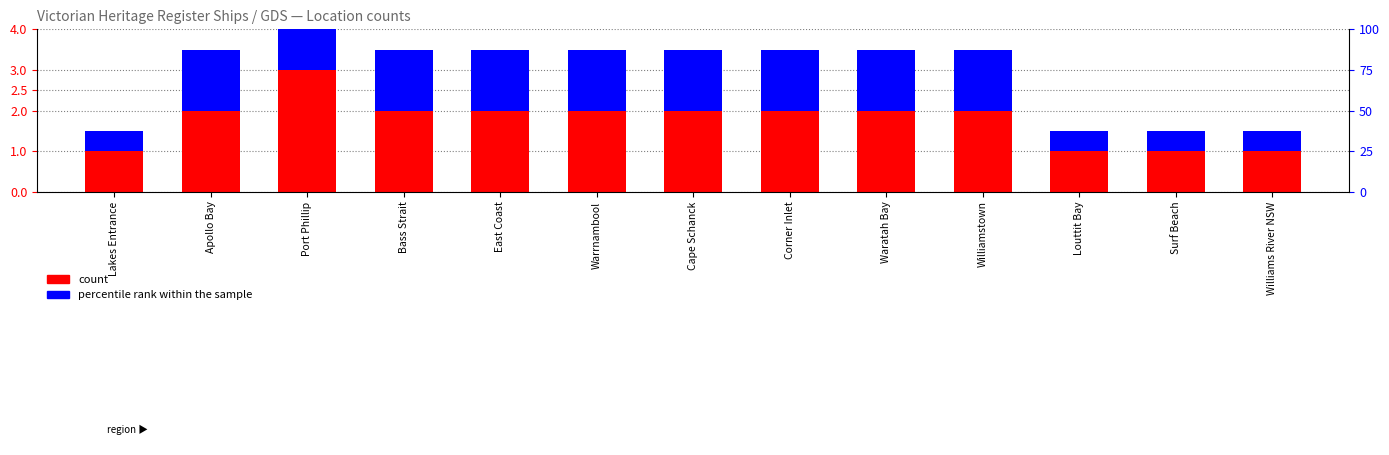

The percentile rank within the sample series shows 1.5 at Bass Strait. True or false?

True